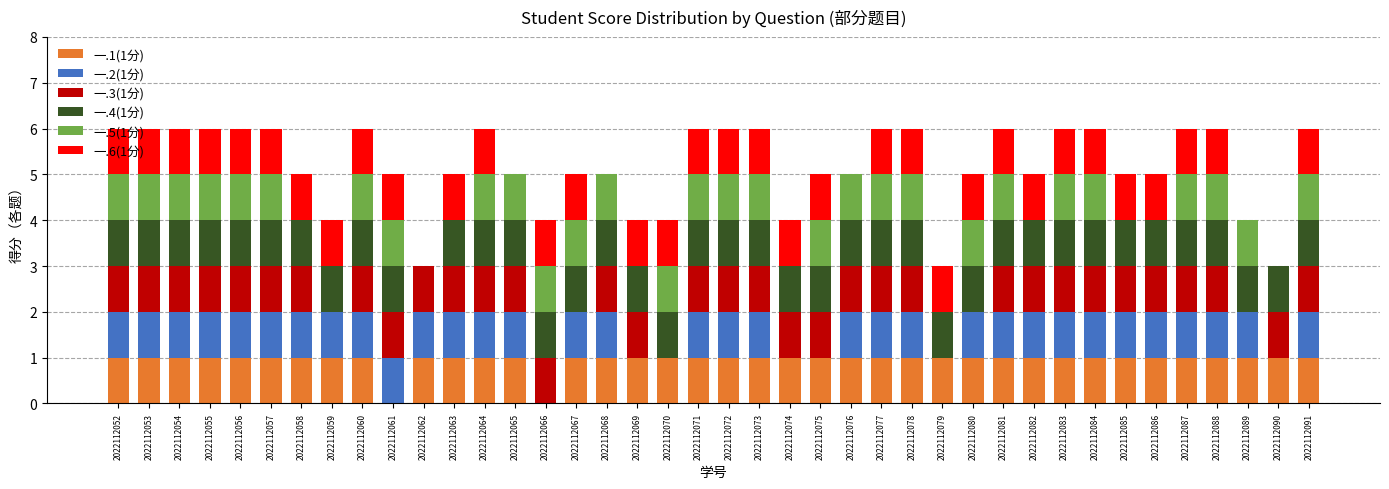

What is the total value across all series at 2022112055?

6